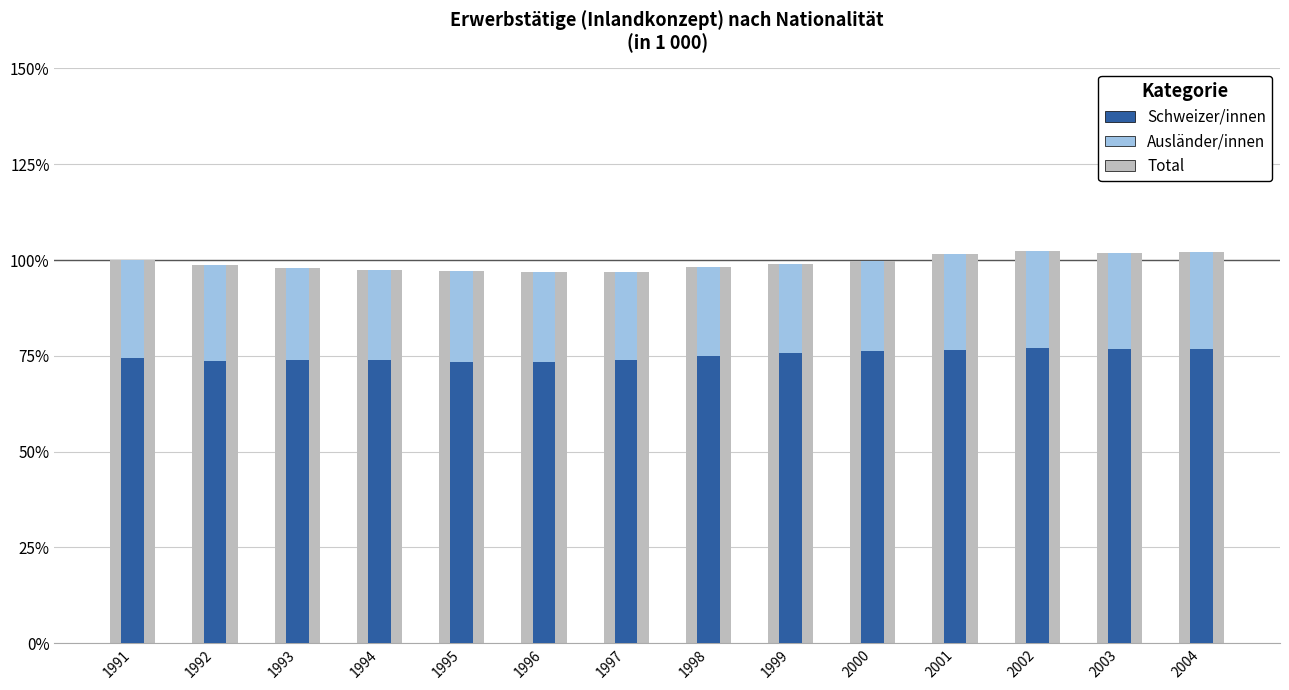

What is the difference between the second highest and second lowest values in the Total series?

5.2